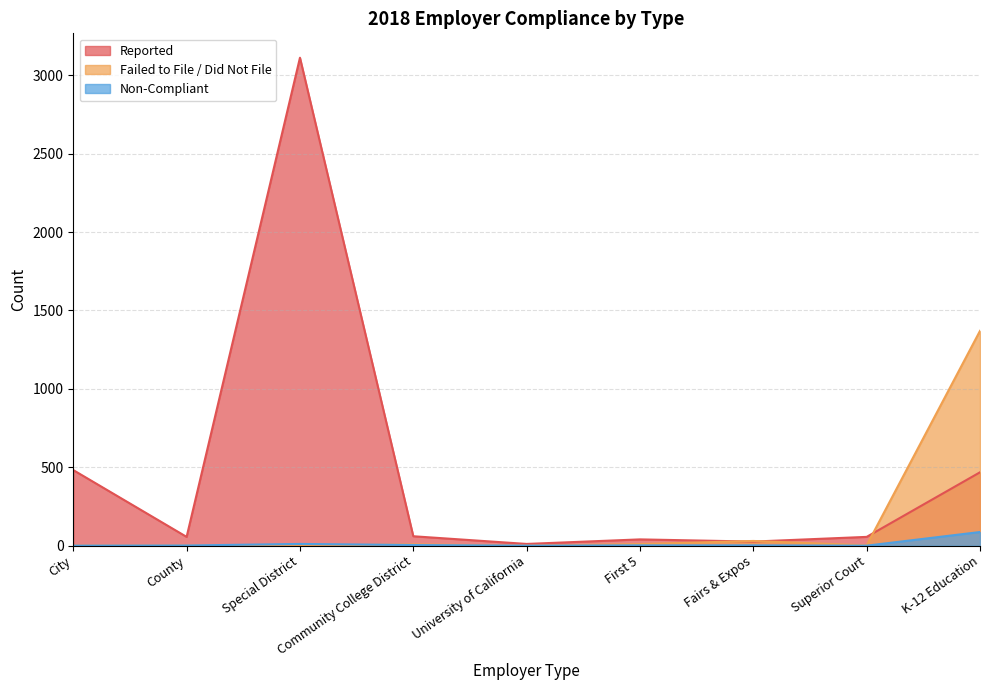

What is the difference between the maximum and minimum values in the Non-Compliant series?

87